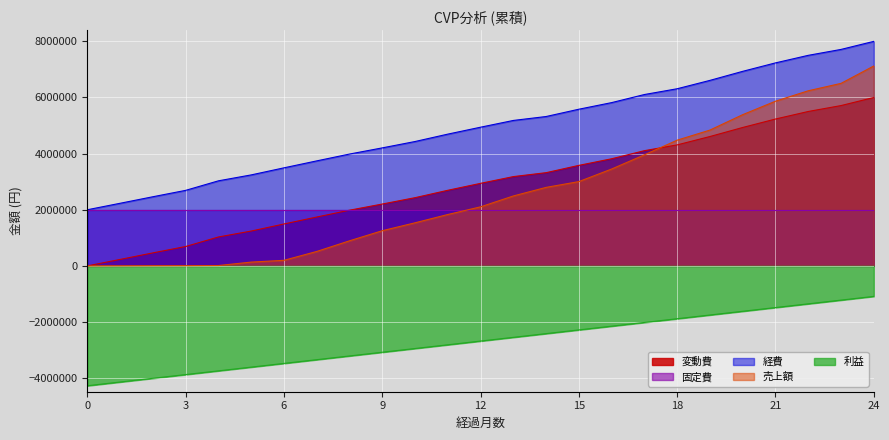

What is the sum of all 利益 values?

-66946673